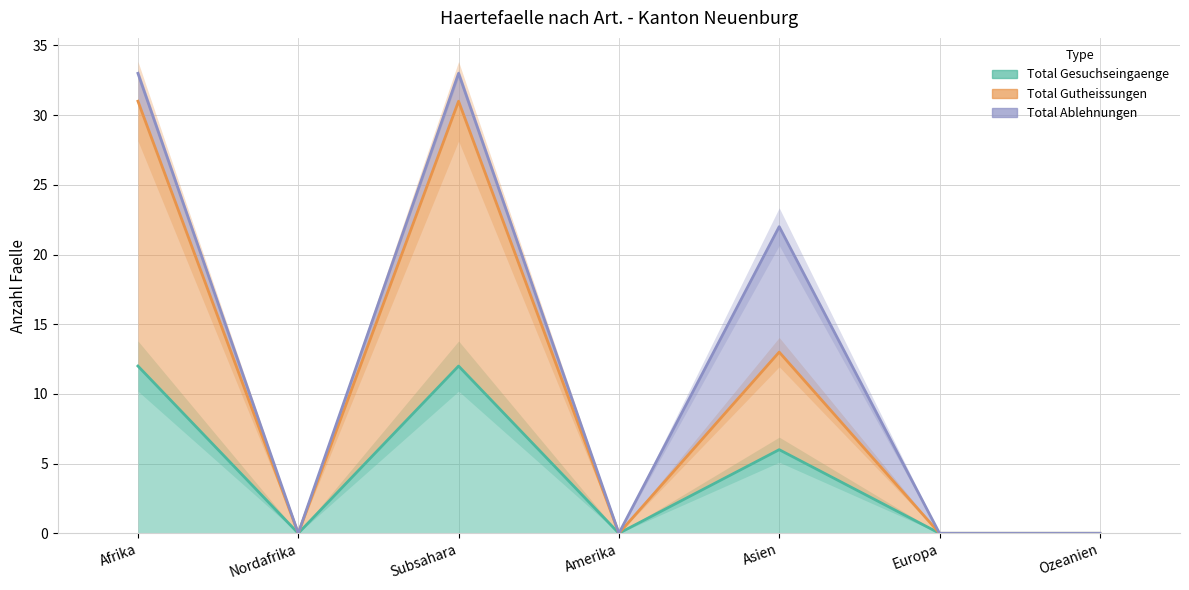

Count the Total Gesuchseingaenge values in the range 0 to 12.

7